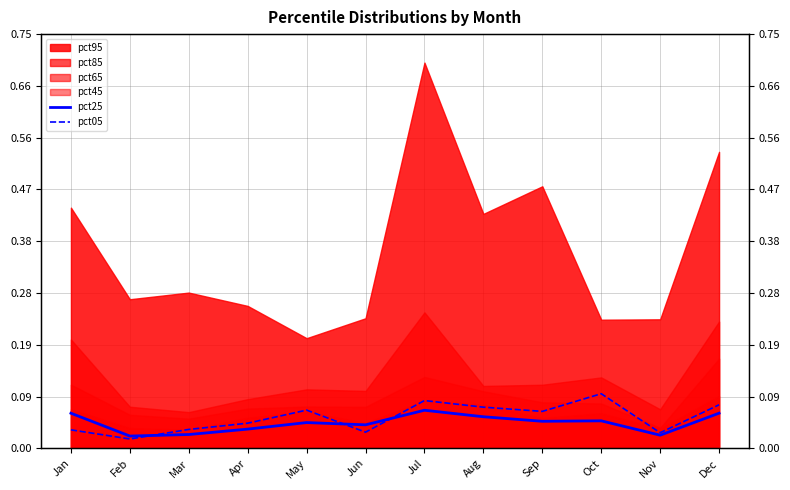

Where is the first local maximum for pct05?

May